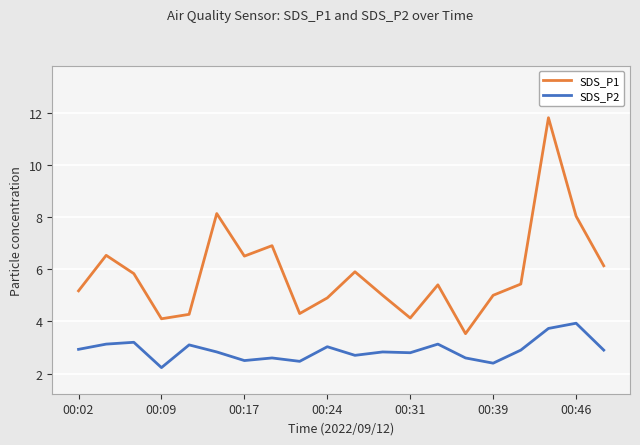

Which series has the widest spread of values?

SDS_P1